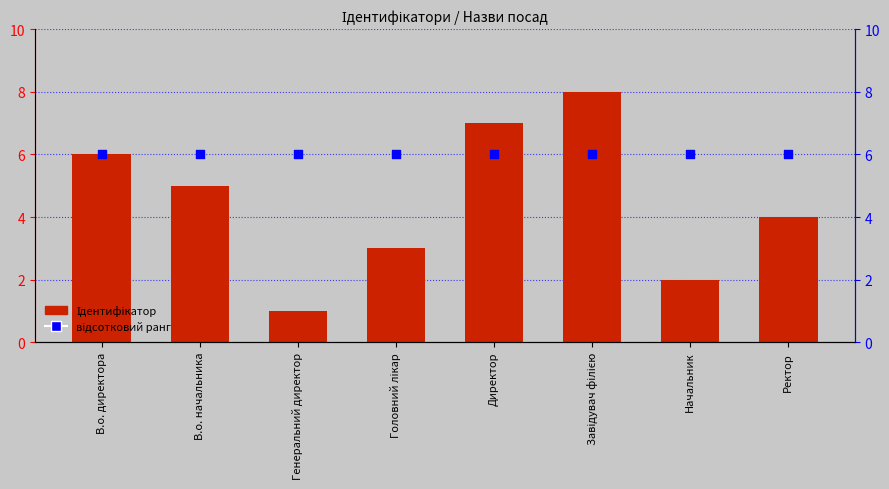

Which series reaches the maximum Y coordinate?

Ідентифікатор